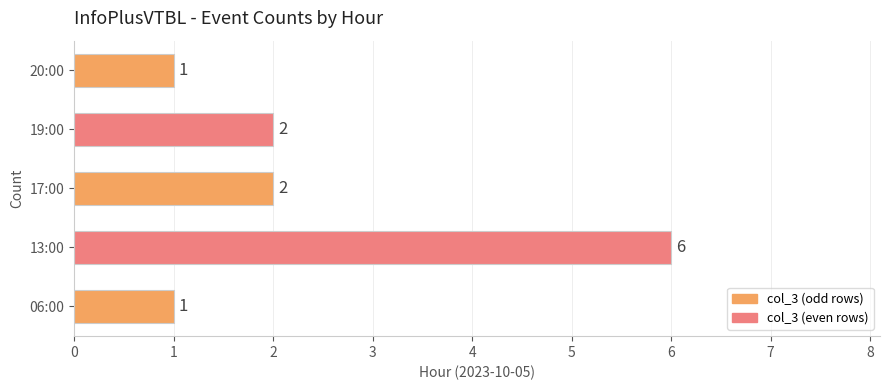

What is the sum of all values?

12